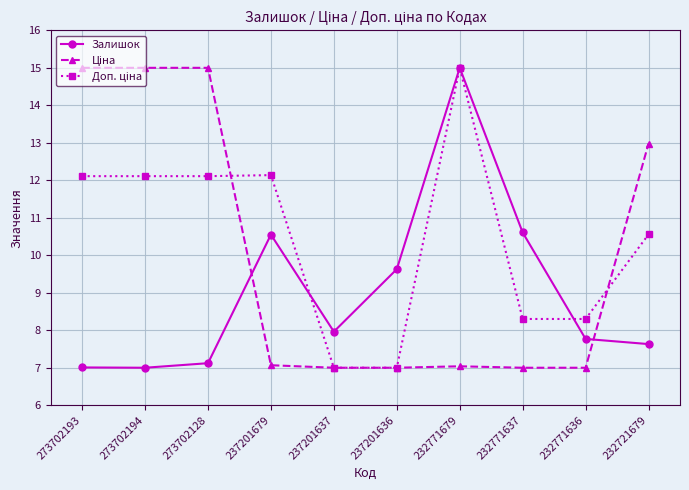

What is the difference between the highest and lowest values at 232771679?

8.0